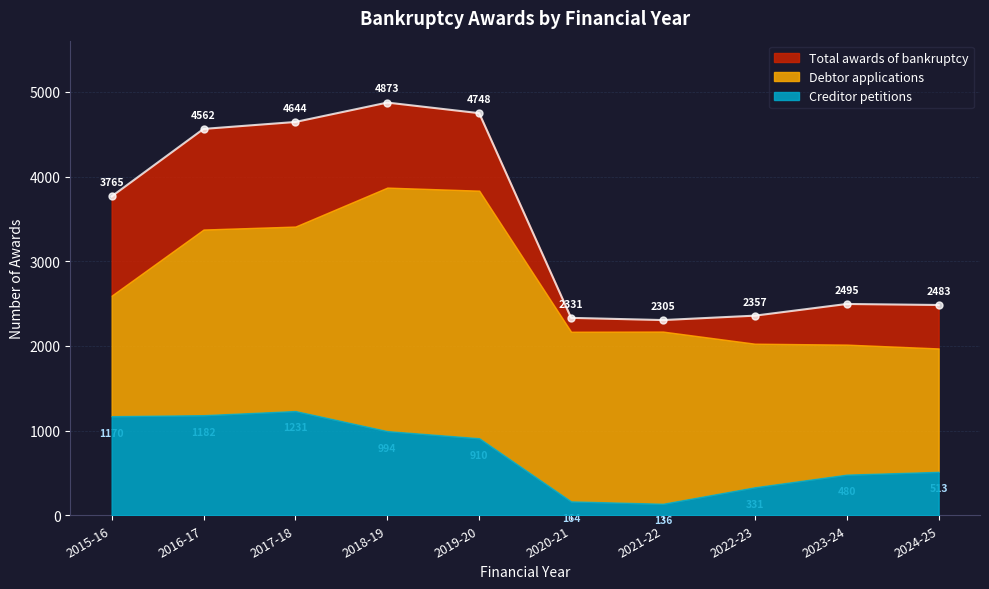

List the series in order of their peak value, highest first.

Total awards of bankruptcy, Debtor applications, Creditor petitions